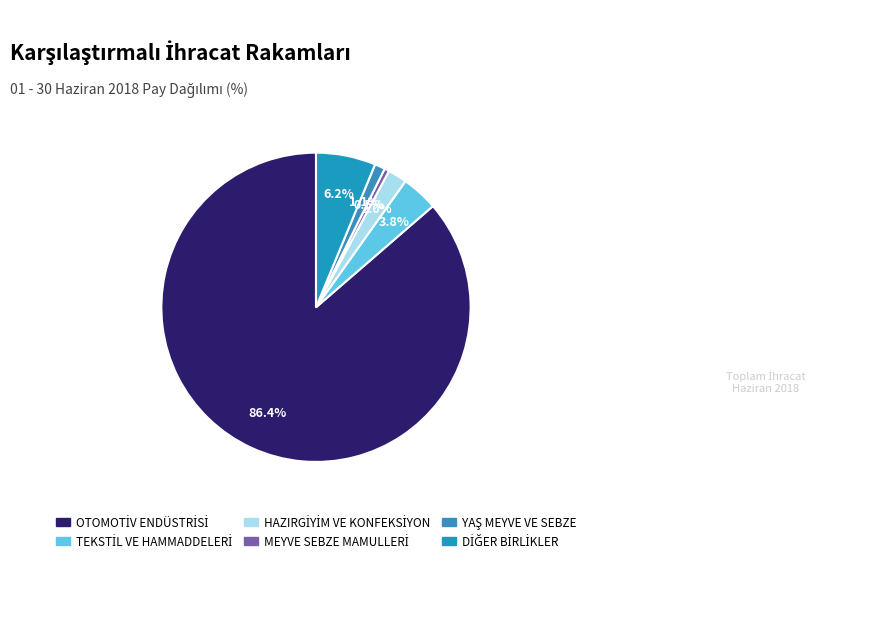

Is it true that HAZIRGİYİM VE KONFEKSİYON is 11% of the pie?

False